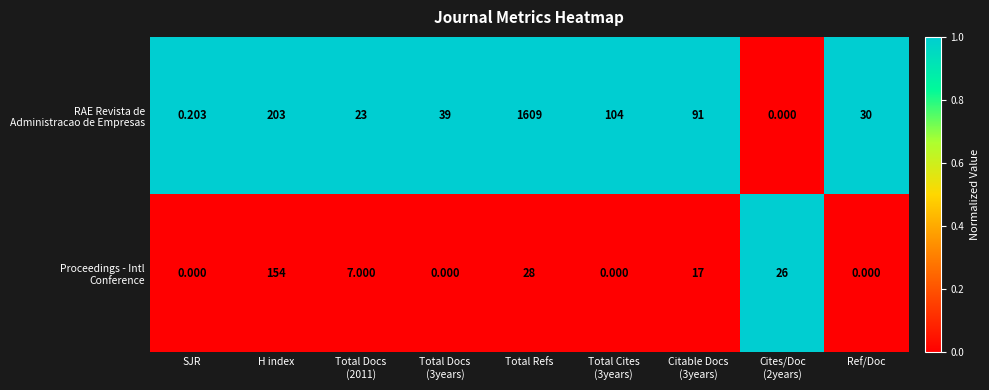

At which category is the sum across all series the highest?

Total Refs